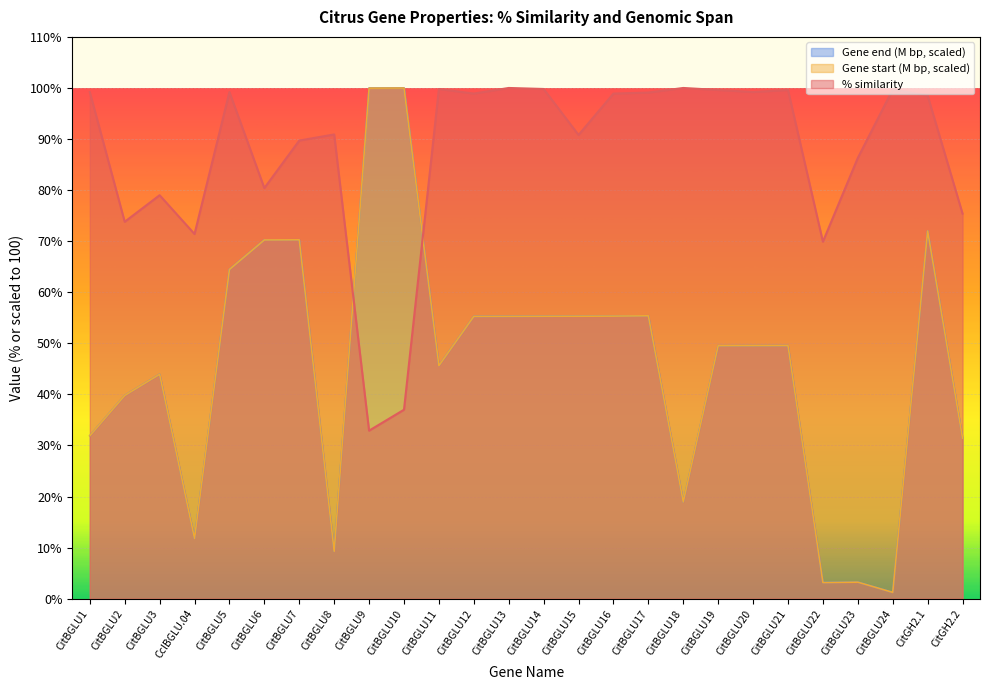

Reading right to left, what are all the values shown in this chart?

% similarity: 75.4	98.5	99.7	86.3	69.9	99.6	99.2	99.6	100.0	99.1	98.9	90.8	99.8	100.0	98.9	99.8	37.0	32.9	90.9	89.7	80.4	99.2	71.4	79.0	73.8	99.2
Gene start (M bp): 31.4	72.0	1.2	3.2	3.2	49.5	49.5	49.5	18.9	55.4	55.3	55.3	55.3	55.3	55.3	45.6	100.0	100.0	9.3	70.3	70.2	64.5	11.8	43.9	39.8	31.9
Gene end (M bp): 31.4	72.0	1.3	3.3	3.2	49.6	49.5	49.5	18.9	55.4	55.3	55.3	55.3	55.3	55.3	45.6	100.0	100.0	9.3	70.3	70.3	64.5	11.8	43.9	39.8	31.9